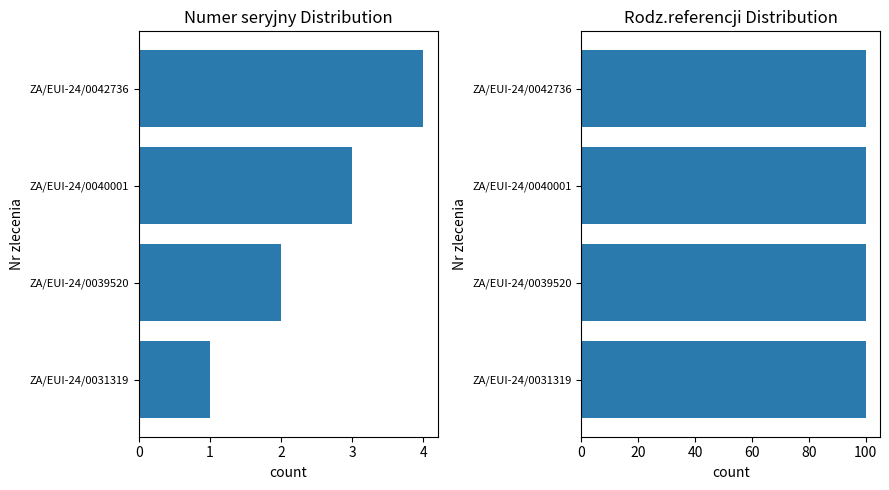

How many categories are shown in the chart?

4